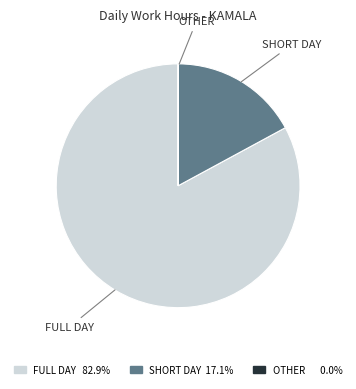

Approximately how many times larger is the value at FULL DAY compared to SHORT DAY?

4.8